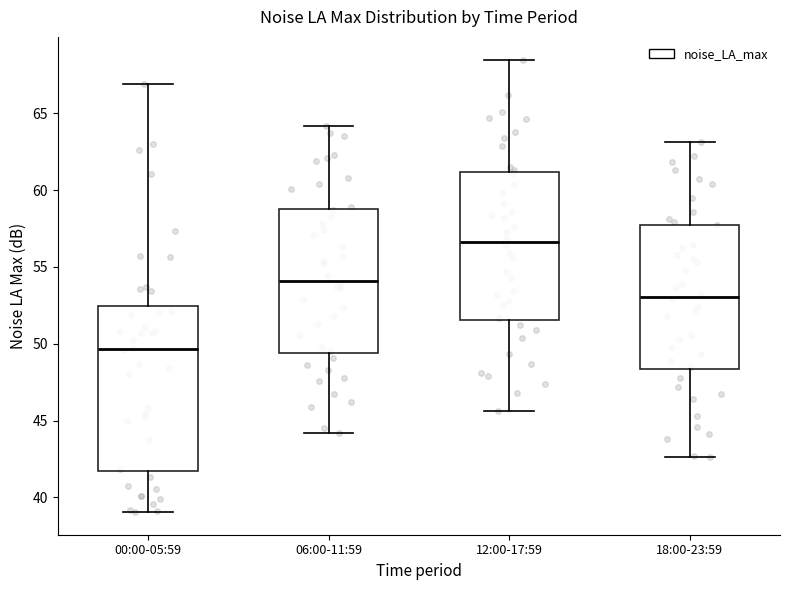

Reading left to right, transcribe this box plot: for each box, give where its median line is, the range the box spans, and where its two whiskers end, as read against the y-axis. The values are not printed on the chart, so give them approximately, as read against the axis.

00:00-05:59: median 49.5, box 41.5 to 52.5, whiskers 39.0 to 67.0
06:00-11:59: median 54.0, box 49.5 to 59.0, whiskers 44.0 to 64.0
12:00-17:59: median 56.5, box 51.5 to 61.0, whiskers 45.5 to 68.5
18:00-23:59: median 53.0, box 48.5 to 58.0, whiskers 42.5 to 63.0